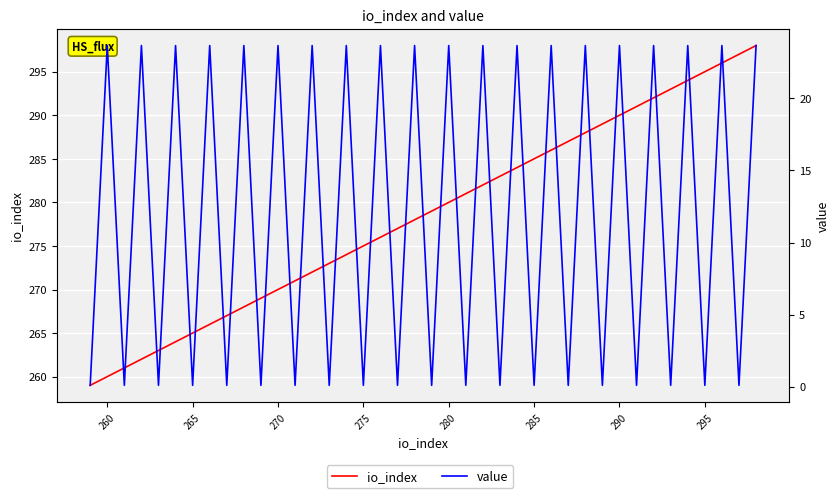

The value of value at 290 is 23.7. True or false?

True